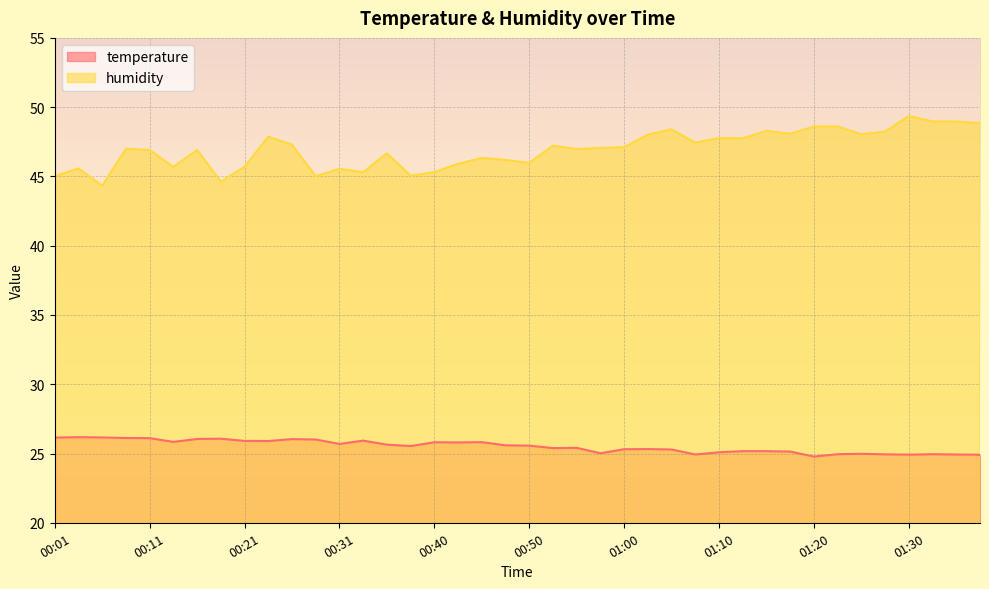

What is the maximum value shown in the chart?

49.4